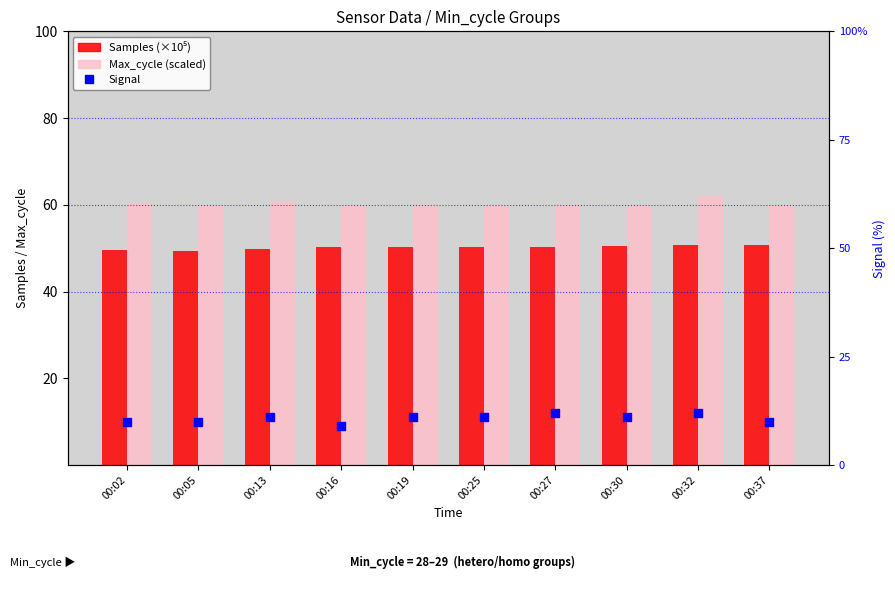

What are all the series names shown in the legend?

Samples (×10⁵), Max_cycle (scaled), Signal